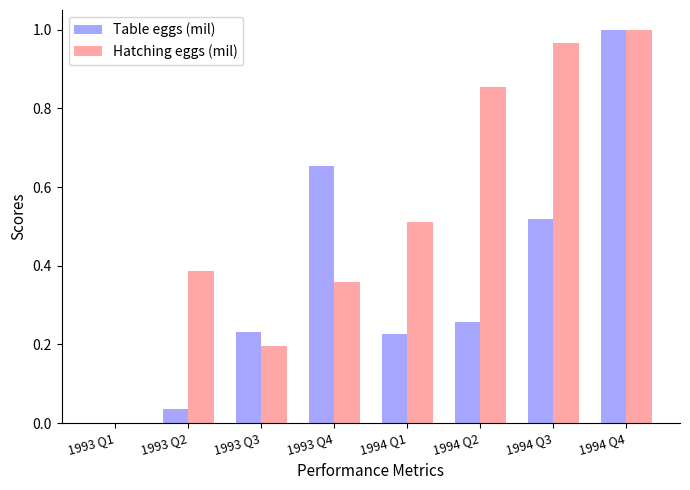

At which category is the sum across all series the highest?

1994 Q4